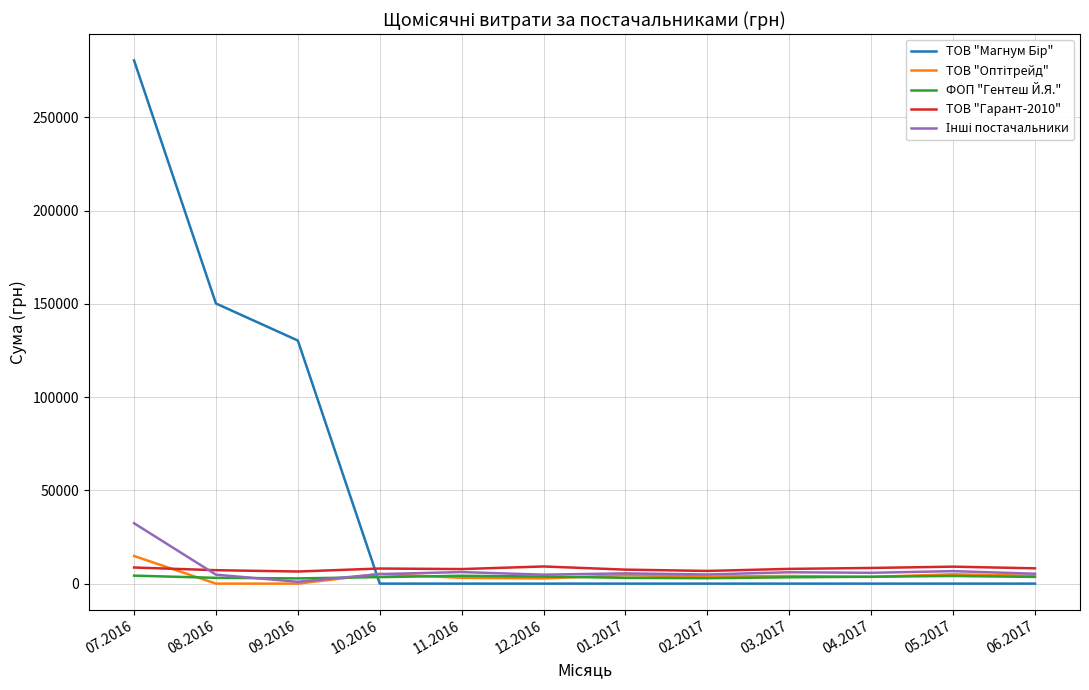

The value of ТОВ "Гарант-2010" at 09.2016 is 6500.0. True or false?

True